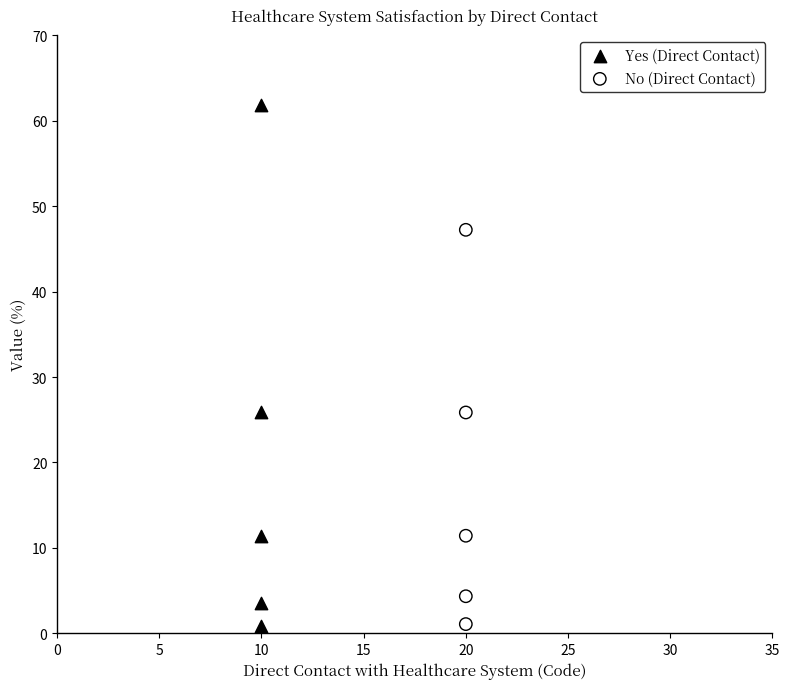

Which series has the widest spread of Y values?

Yes (Direct Contact)